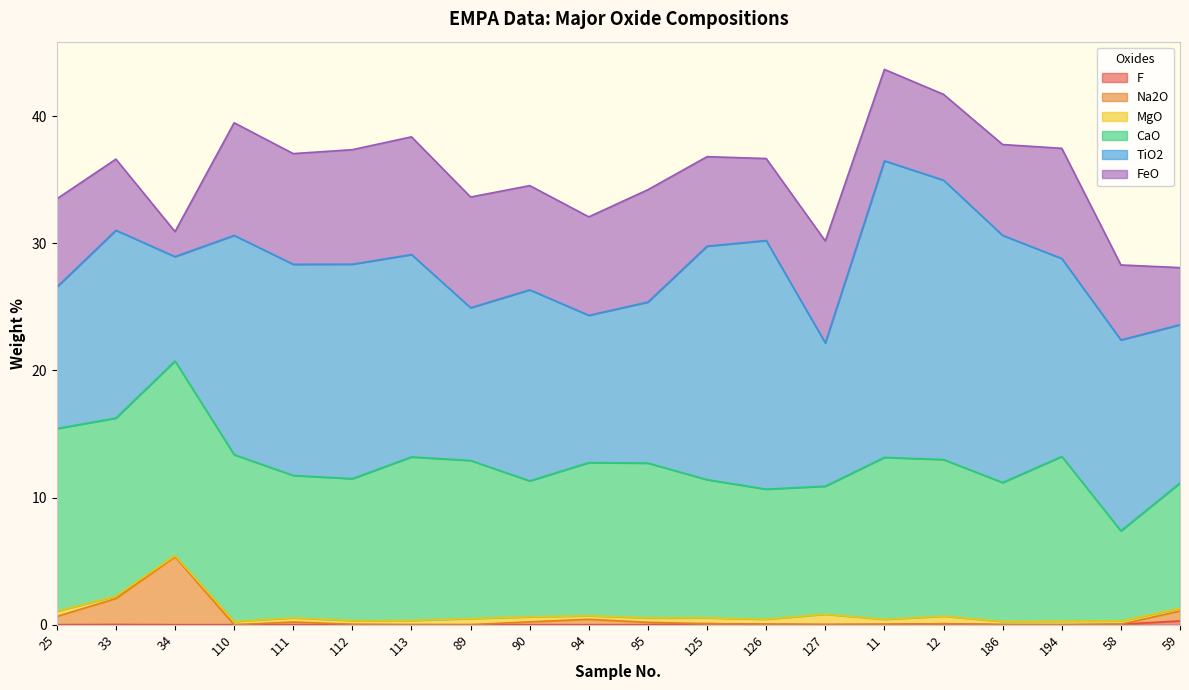

True or false: TiO2 has more than 0 interior local peaks.

True